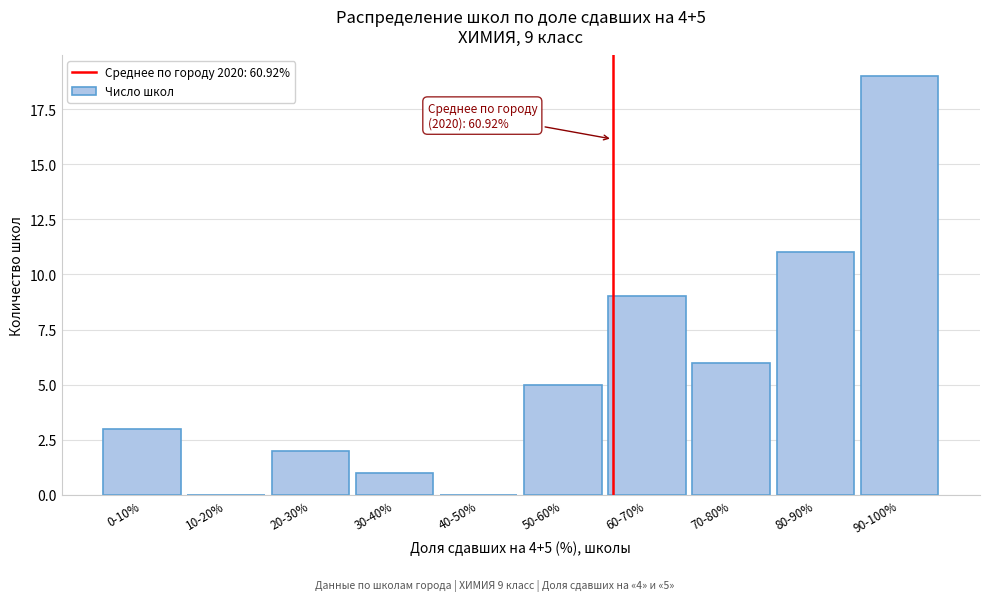

Reading right to left, list all the values displayed in this chart.

90-100%=19	80-90%=11	70-80%=6	60-70%=9	50-60%=5	40-50%=0	30-40%=1	20-30%=2	10-20%=0	0-10%=3